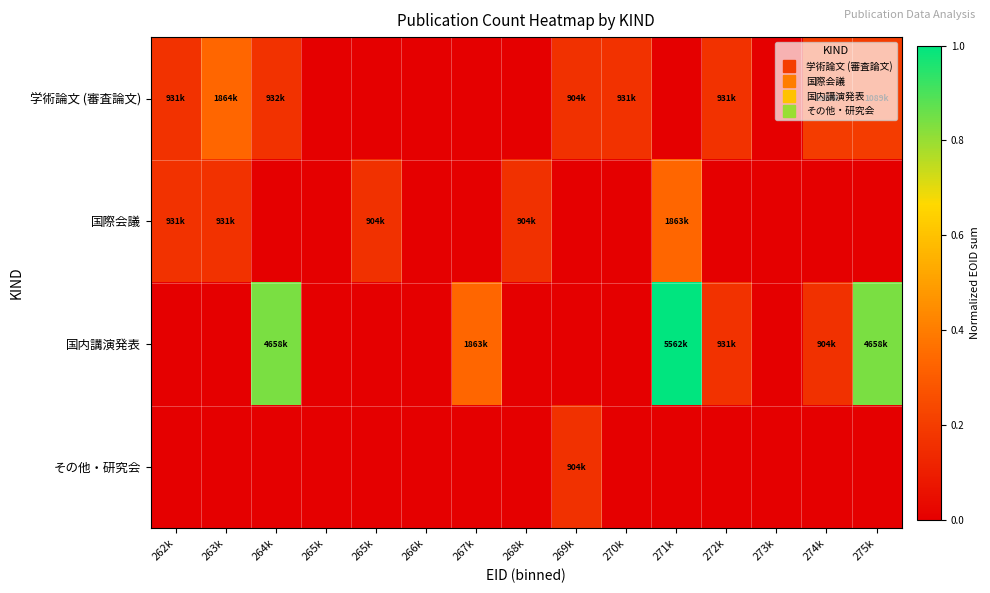

Count the number of data series in this chart.

4